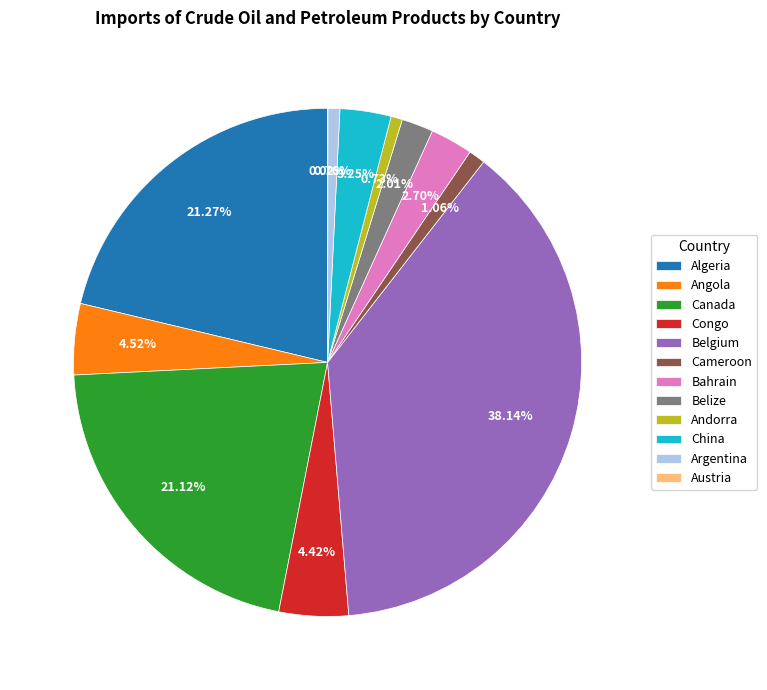

Is it true that Angola is 5% of the pie?

True